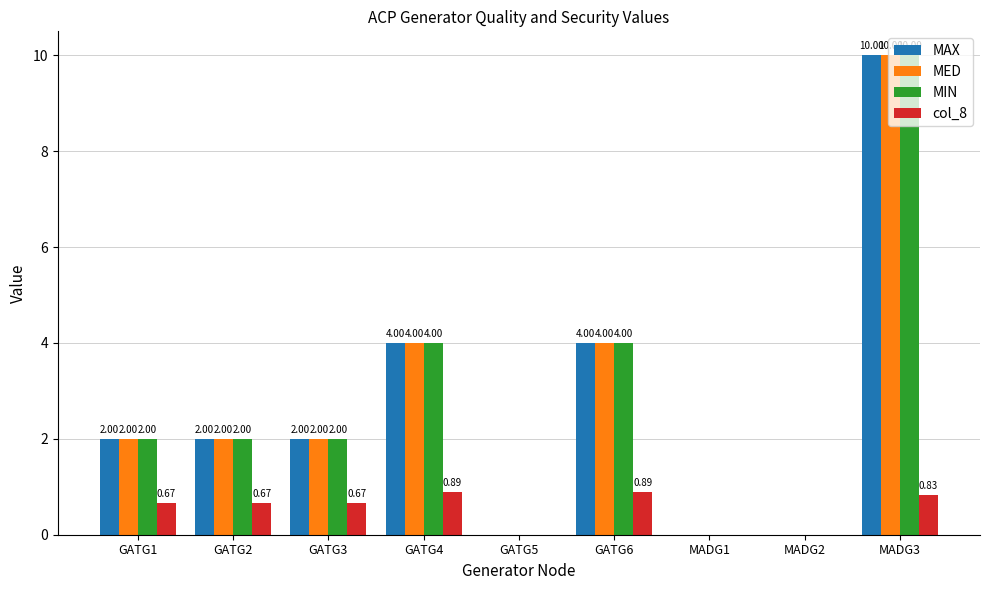

What is the total value across all series at MADG3?

30.8